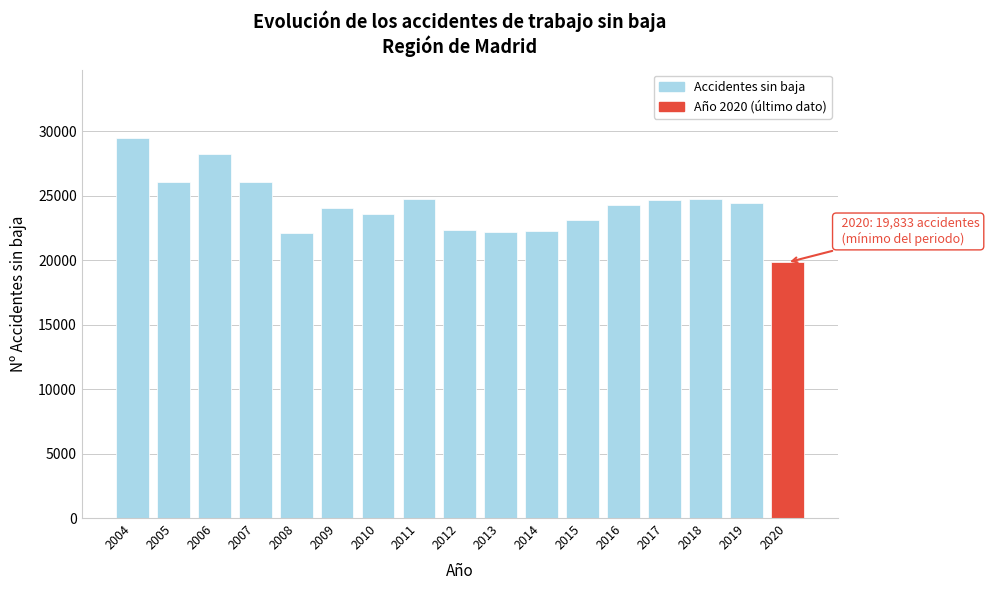

At which category does the chart reach its peak across all series?

2004